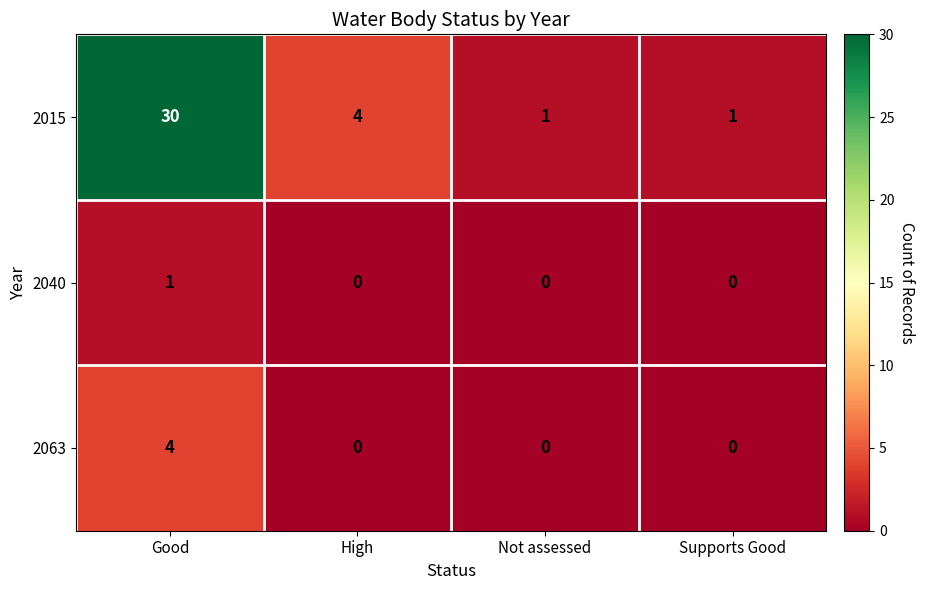

Between High and Not assessed, which series saw the biggest shift?

2015